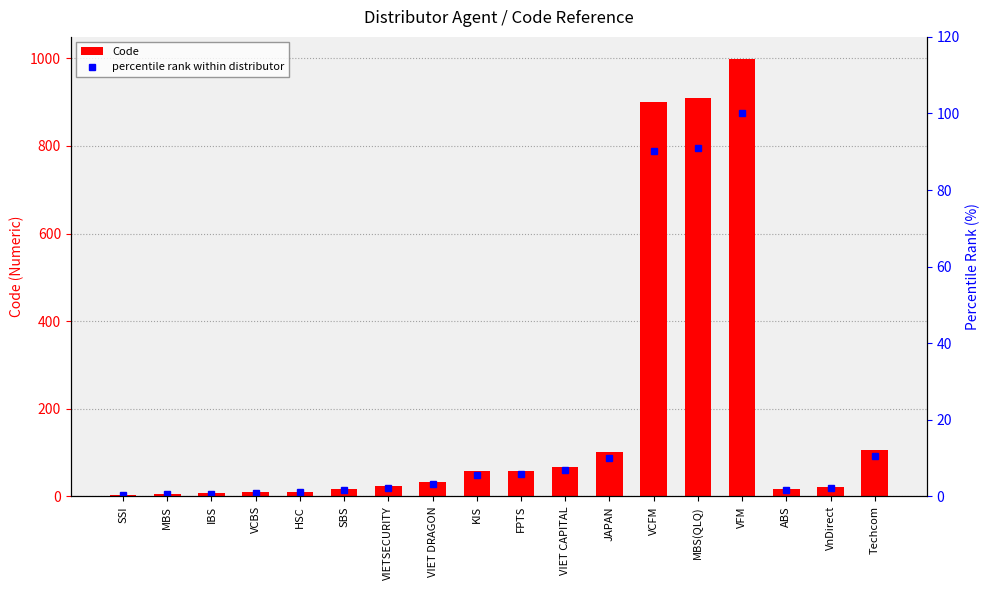

Where does the Code series first go above 33?

KIS